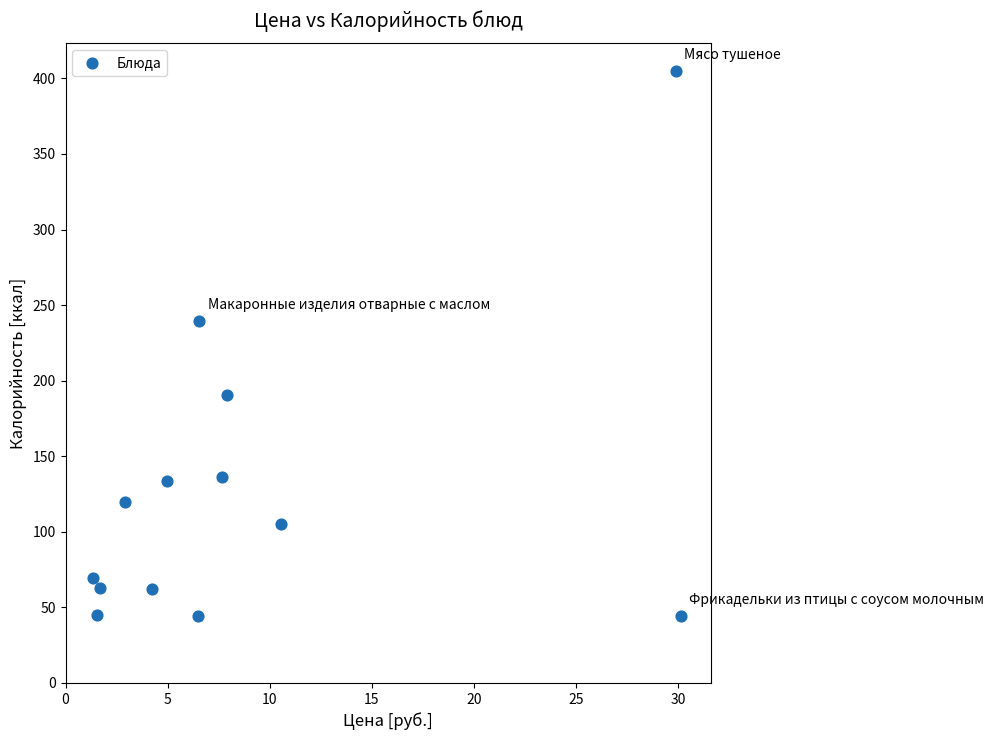

What Y value in the scatter plot is closest to 224?

239.4